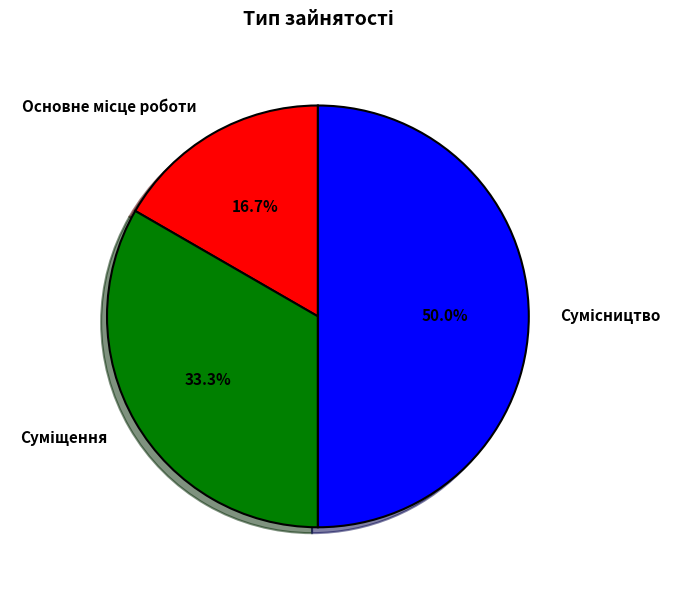

True or false: Сумісництво accounts for 50% of the total.

True